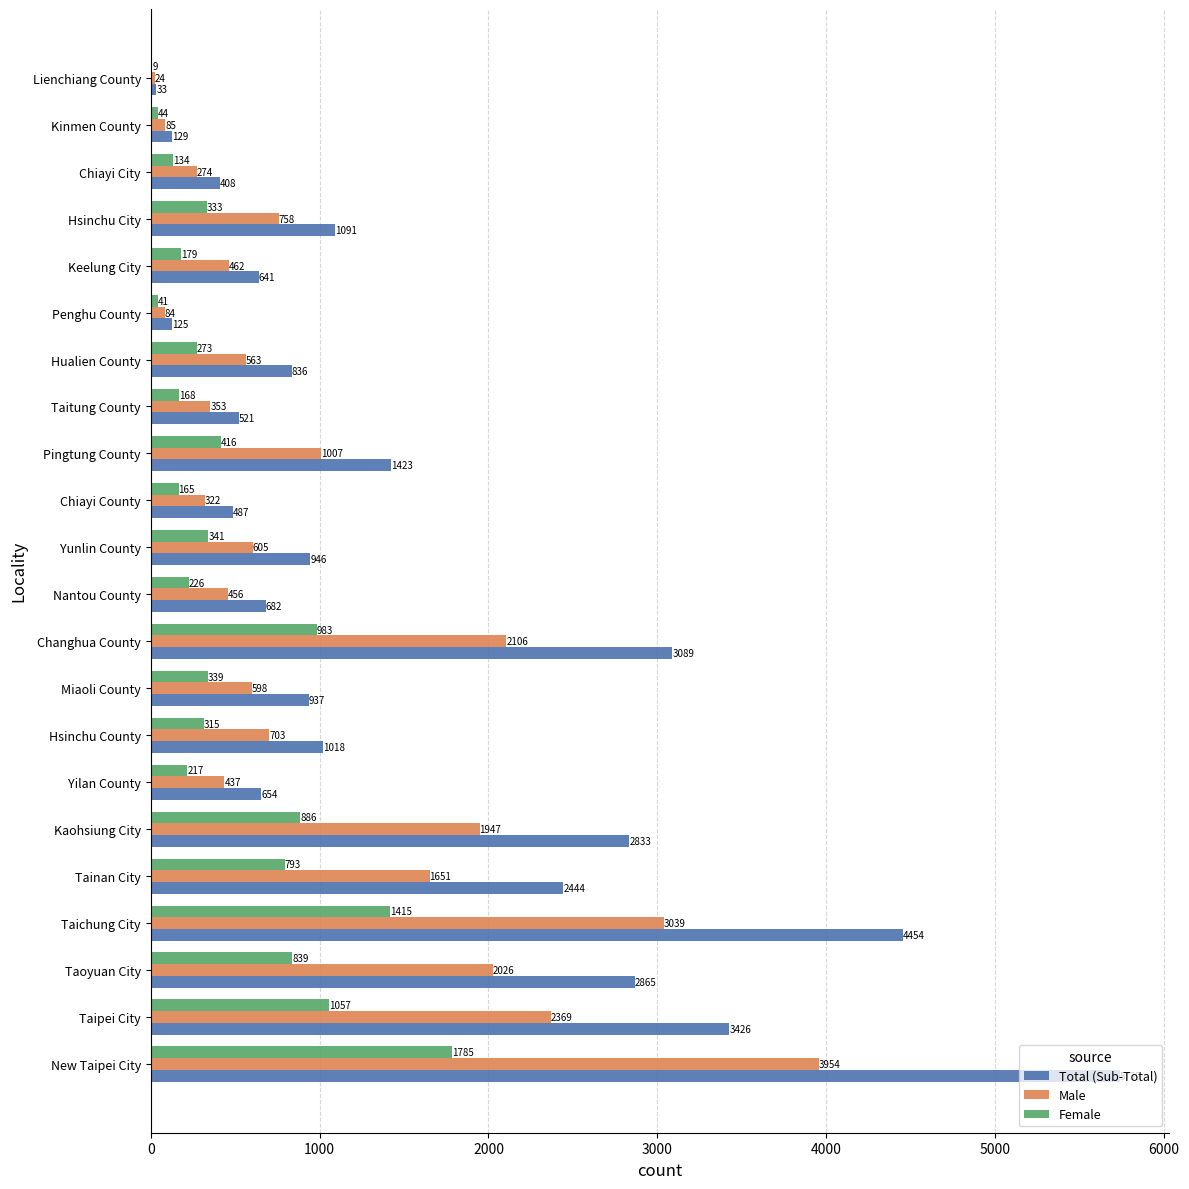

Read the Total (Sub-Total) value at Hualien County.

836